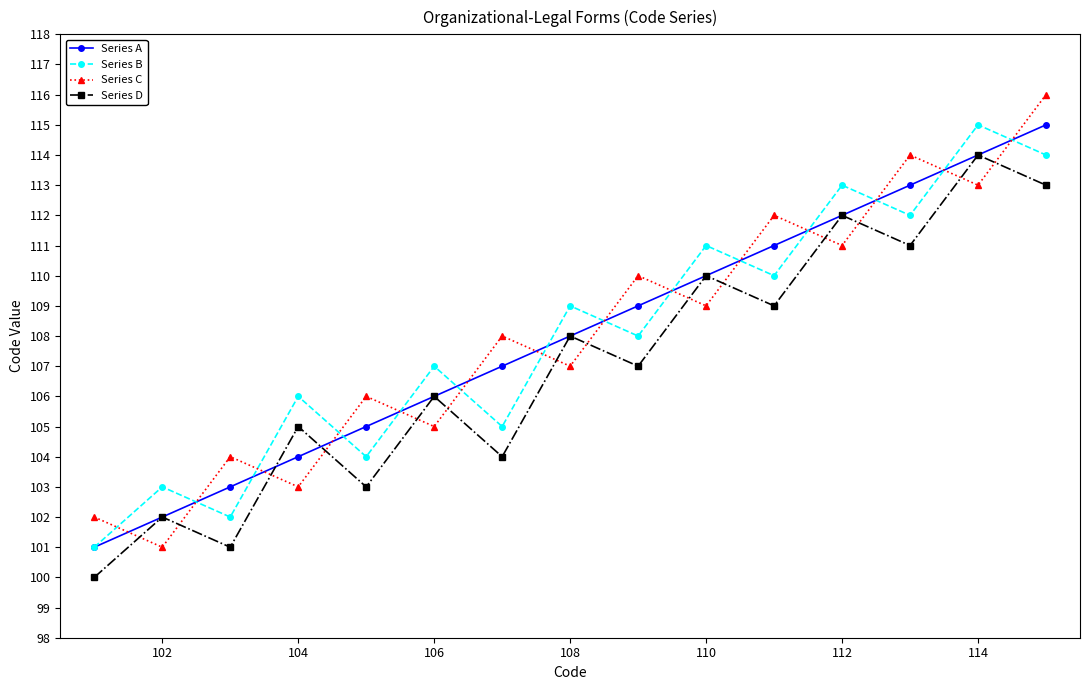

How many interior local peaks does the Series B series have?

7